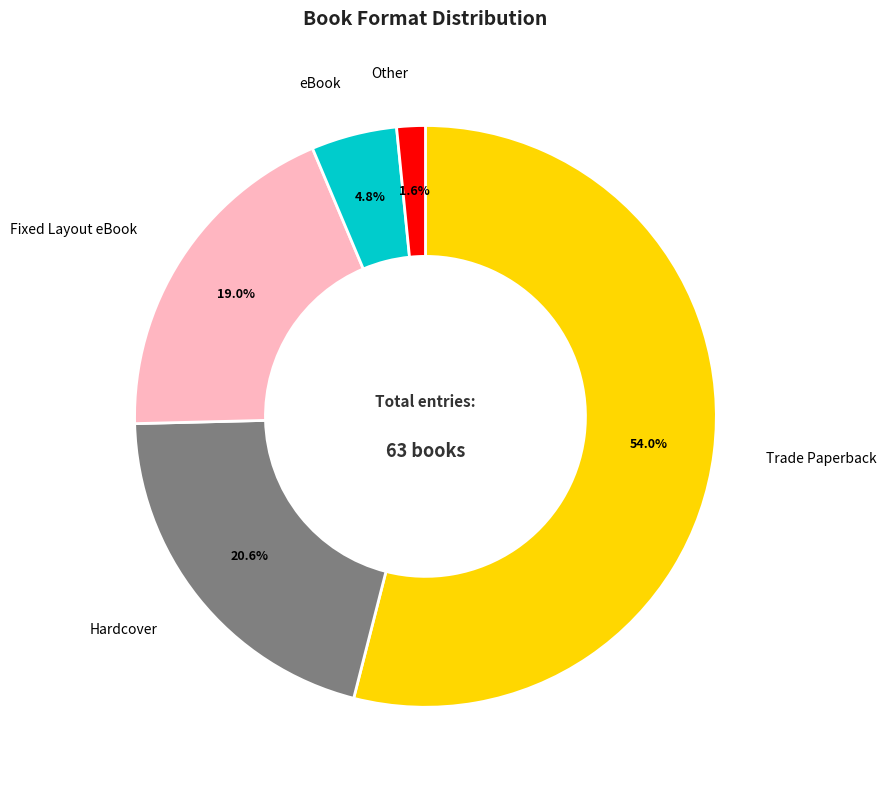

To the nearest percent, what percentage of the pie is Trade Paperback?

54%